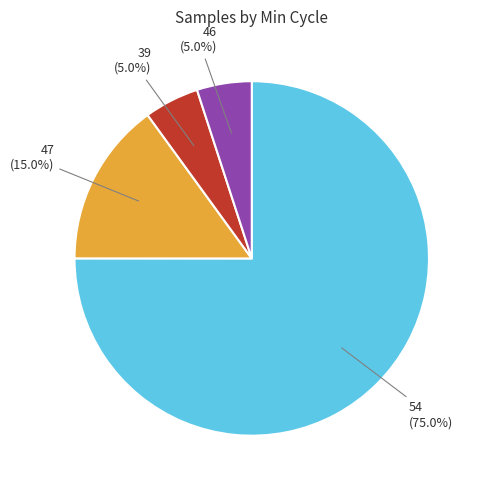

Between 39 and 47, which is larger?

47